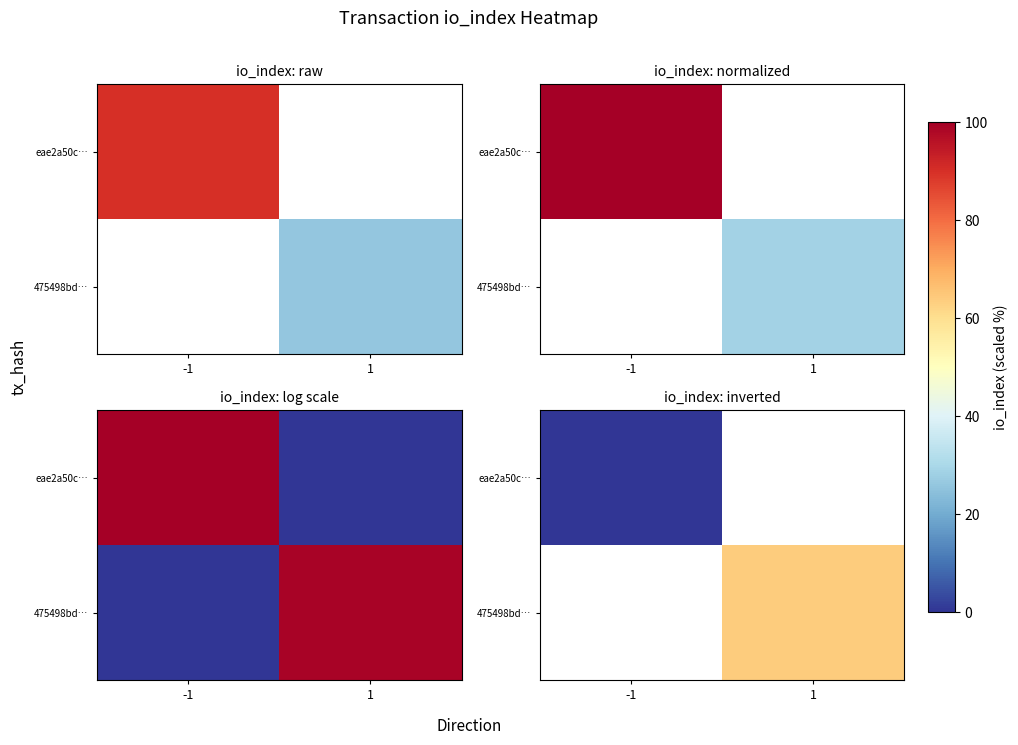

At which label is eae2a50c… closest to 0?

-1